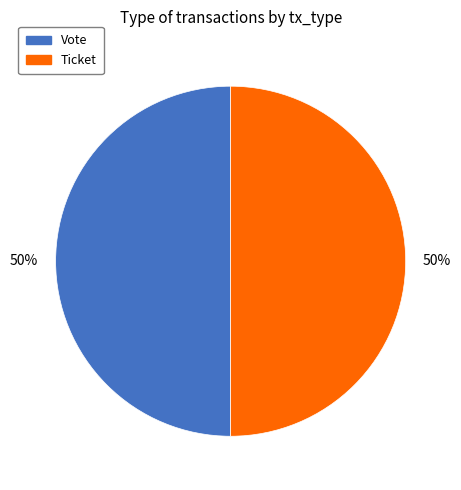

Is it true that Vote is 50% of the pie?

True